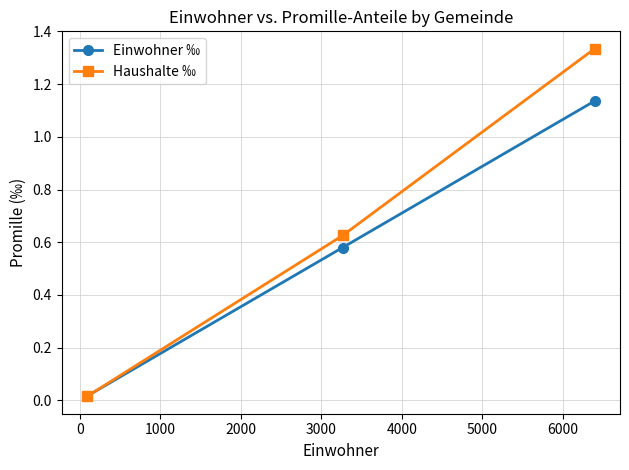

At how many categories does at least one series exceed 0?

3